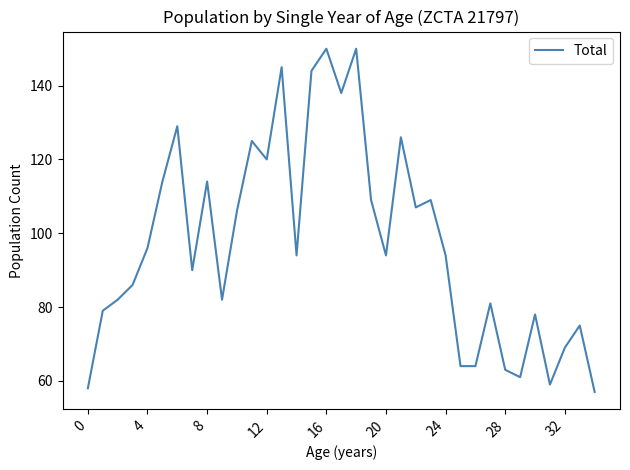

What is the minimum value shown in the chart?

57